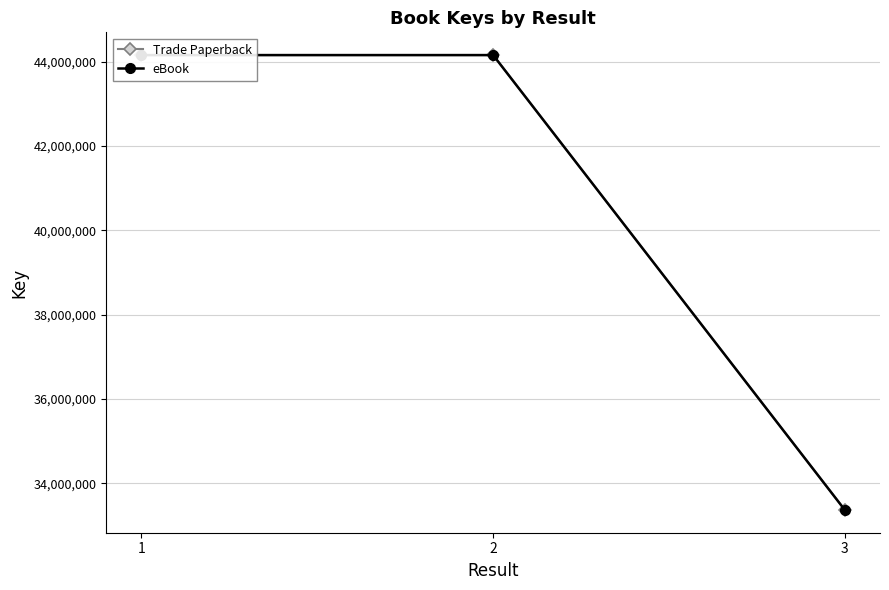

The value of eBook at 1 is 44159141. True or false?

True